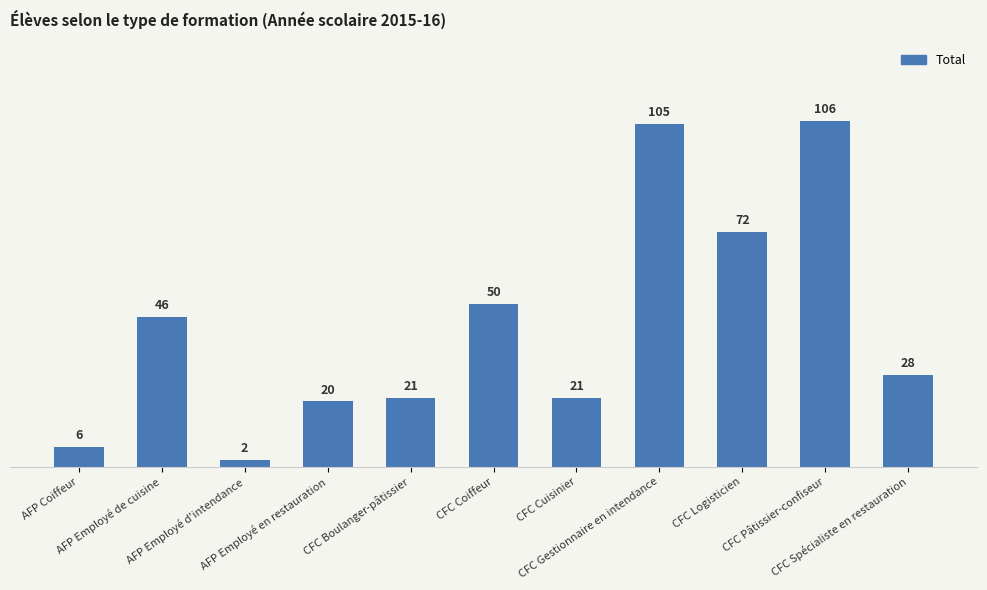

True or false: the data shows 10 at AFP Coiffeur.

False